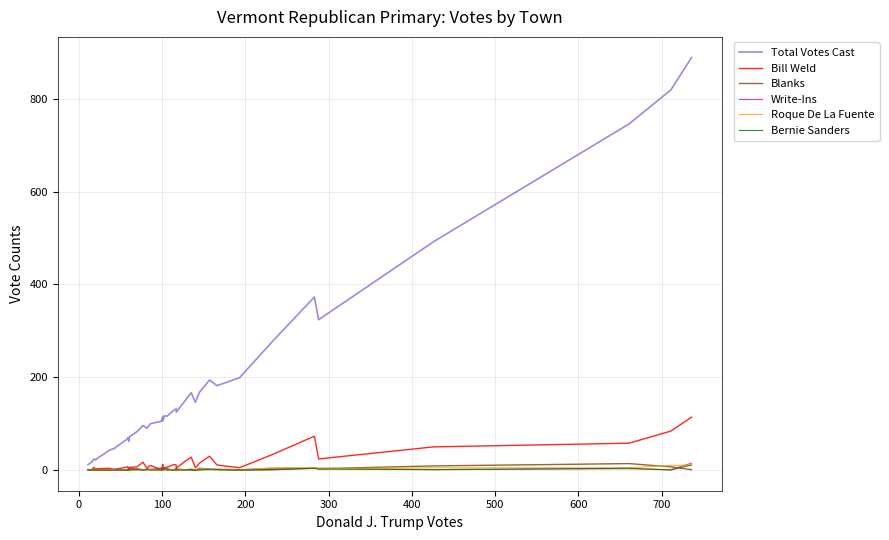

List the series in order of their peak value, highest first.

Total Votes Cast, Bill Weld, Write-Ins, Blanks, Roque De La Fuente, Bernie Sanders